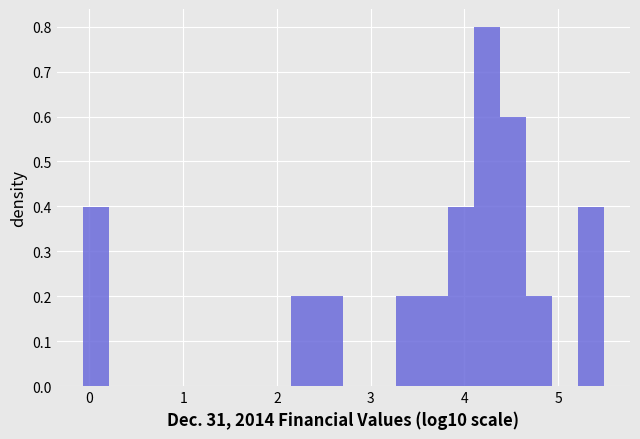

Read against the x-axis, roughly where is the centre of the tallest bar?

4.2